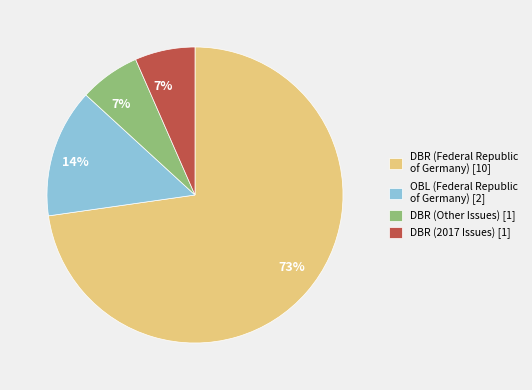

Approximately how many times larger is the value at DBR (2017 Issues) [1] compared to OBL (Federal Republic of Germany) [2]?

0.5